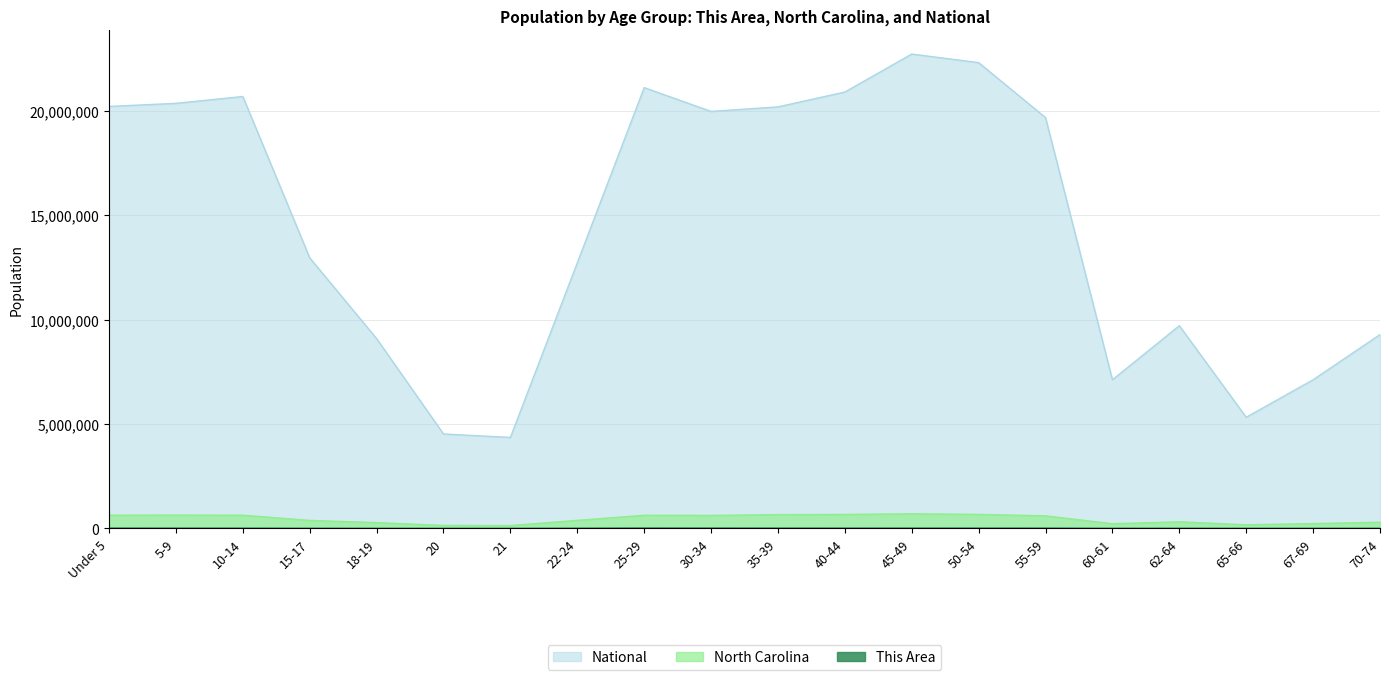

True or false: This Area and National cross at least once.

False